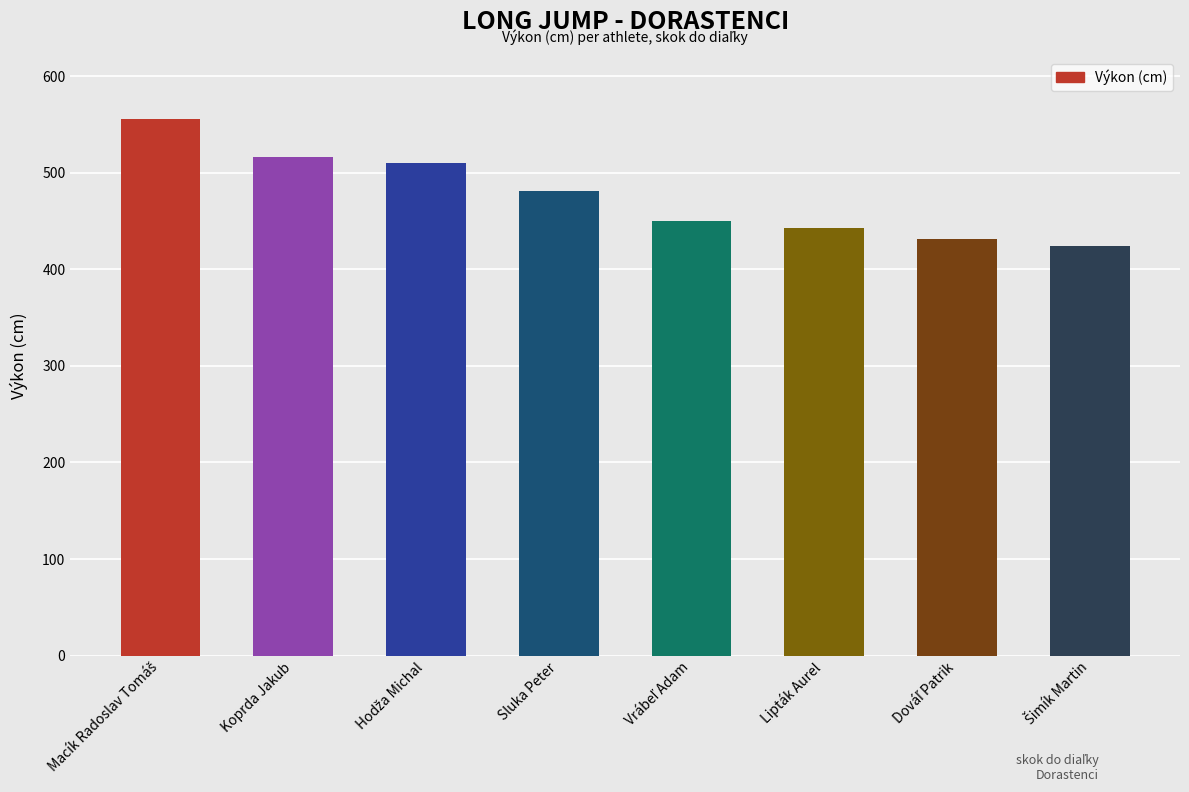

What is the minimum value shown in the chart?

424